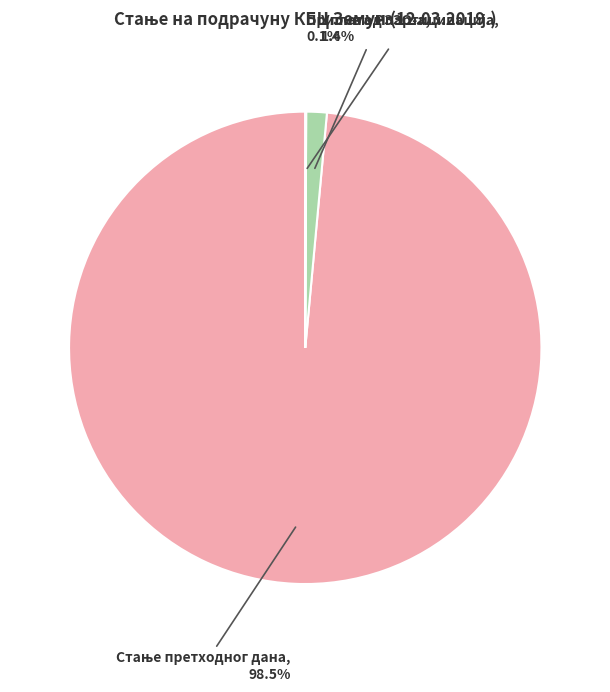

Is there any slice that represents more than half of the pie?

Yes